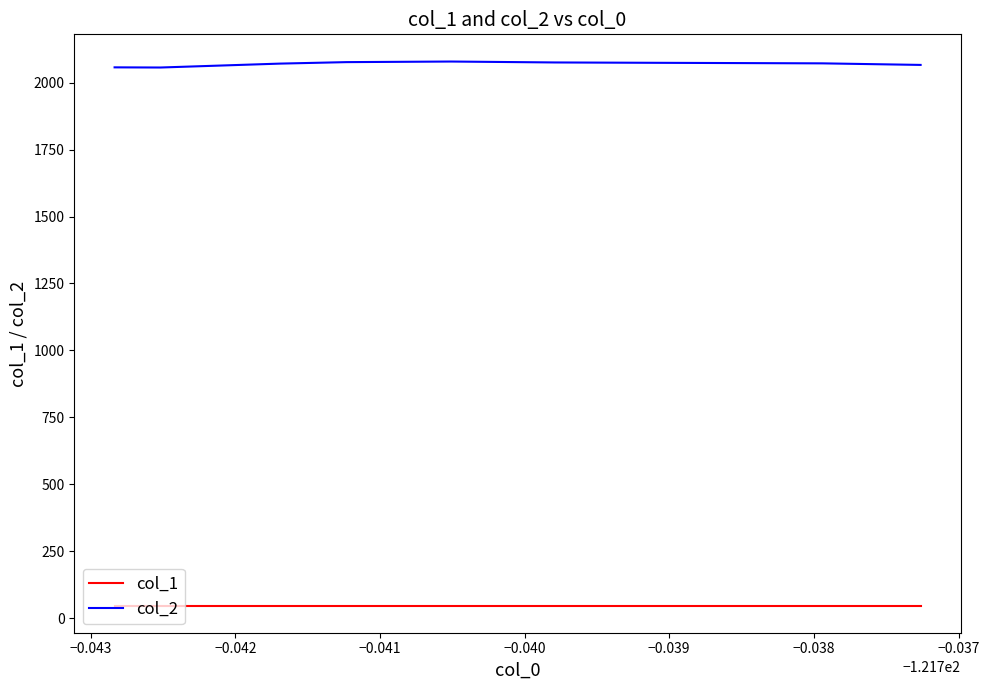

The value of col_2 at −0.044 is 3645.2. True or false?

False